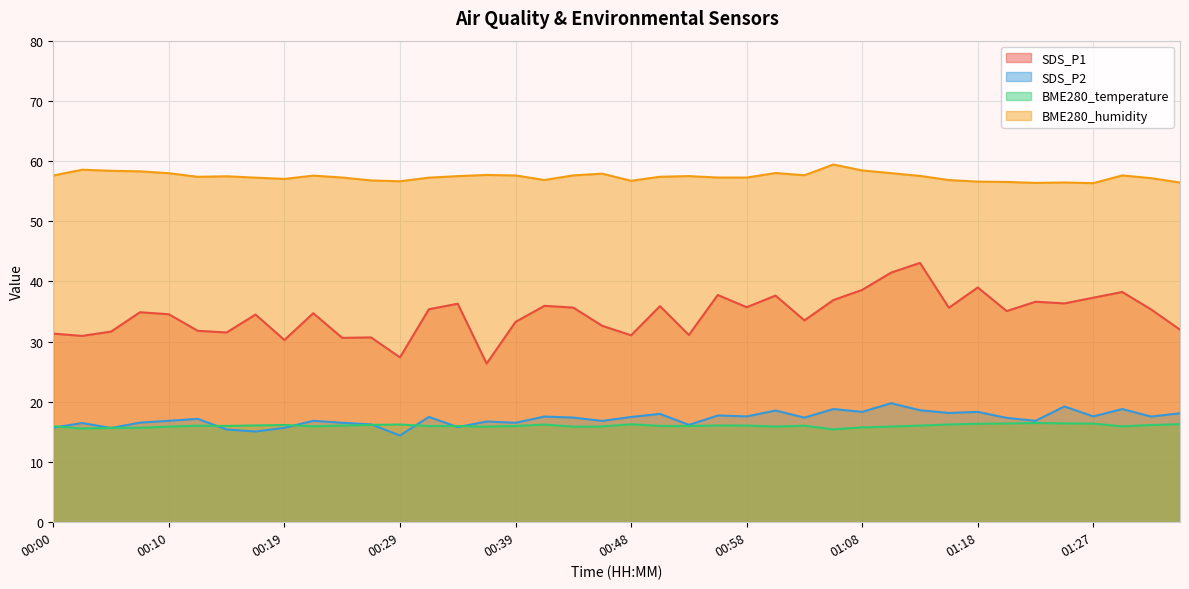

What is the approximate value of BME280_temperature at 01:35?

16.3